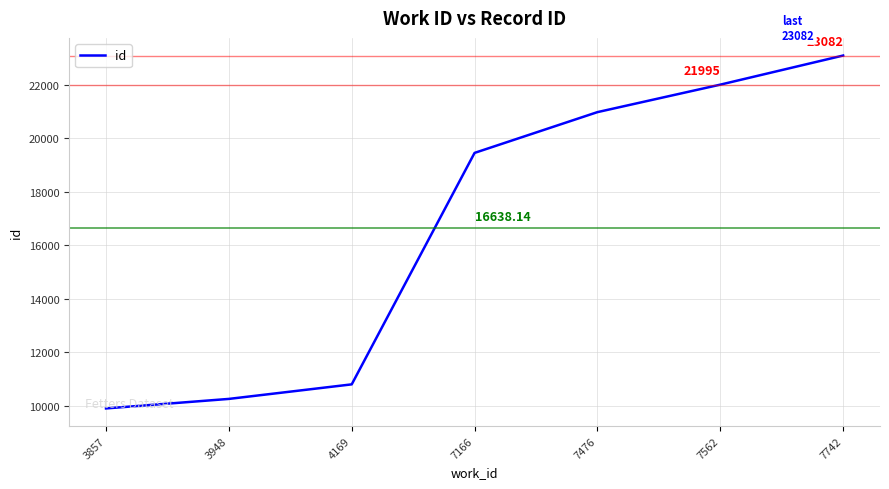

How many lines are shown in the chart?

1